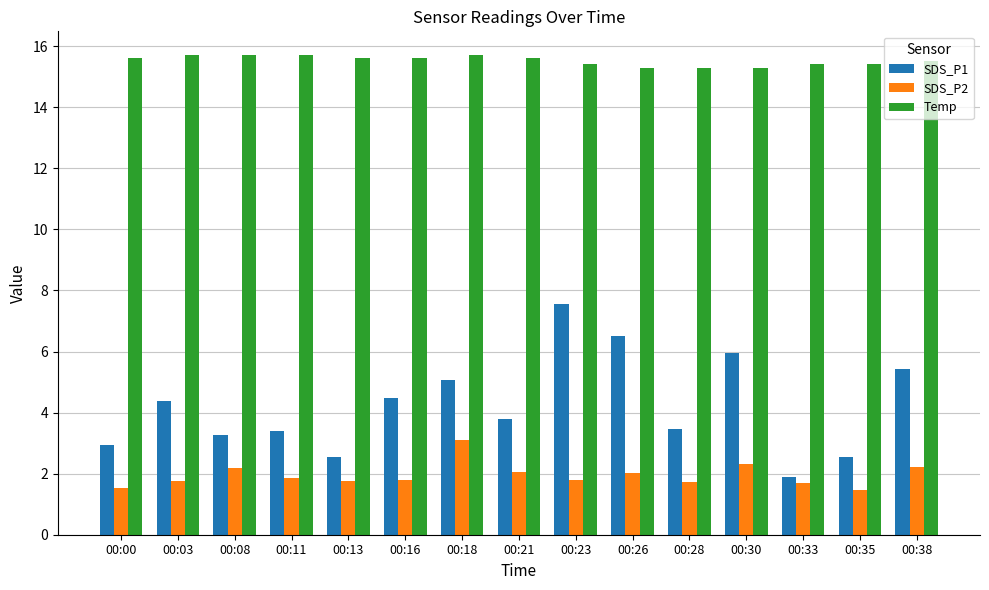

What is the maximum value shown in the chart?

15.7